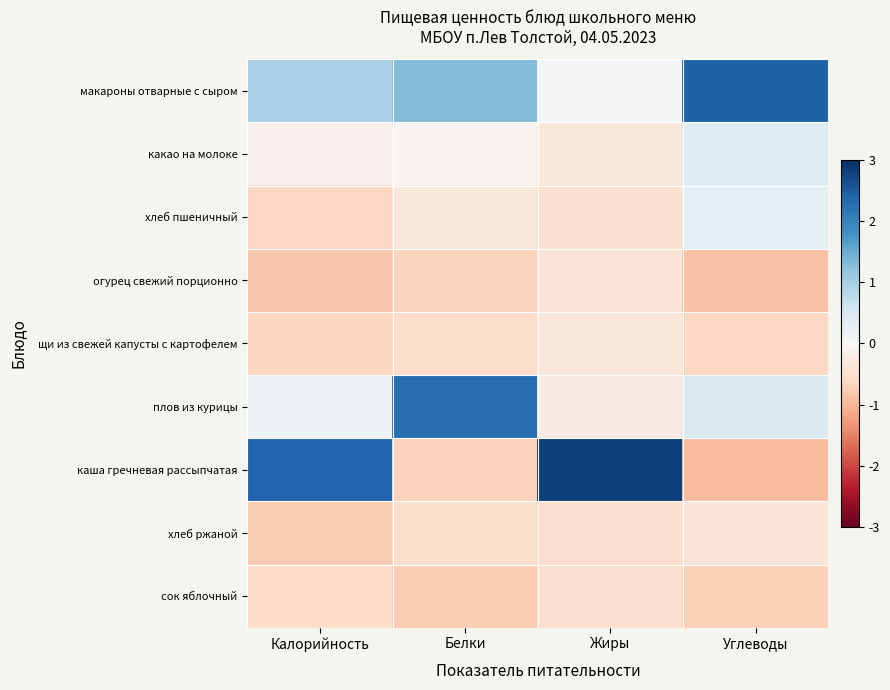

What is the greatest value displayed?

2.8